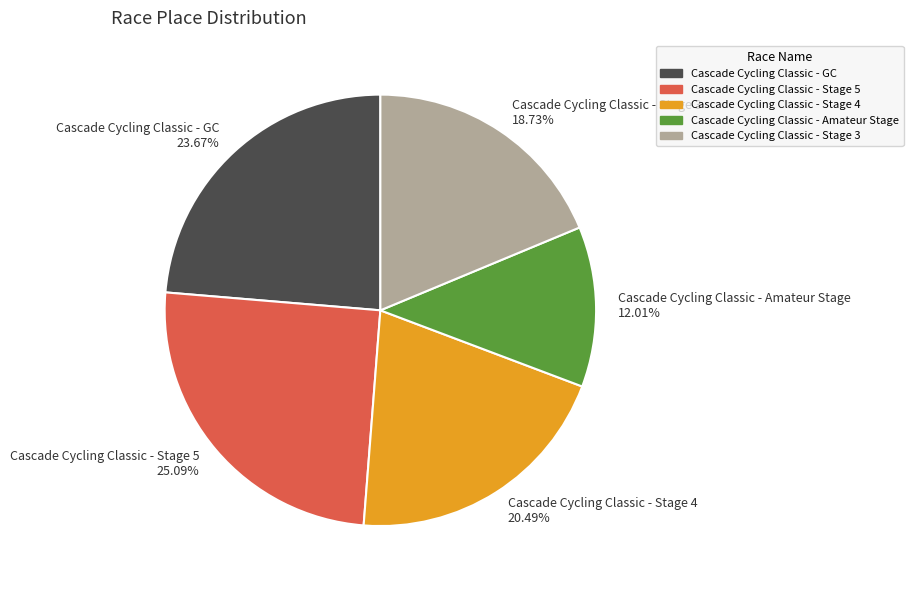

To the nearest percent, what is the average slice percentage?

20%